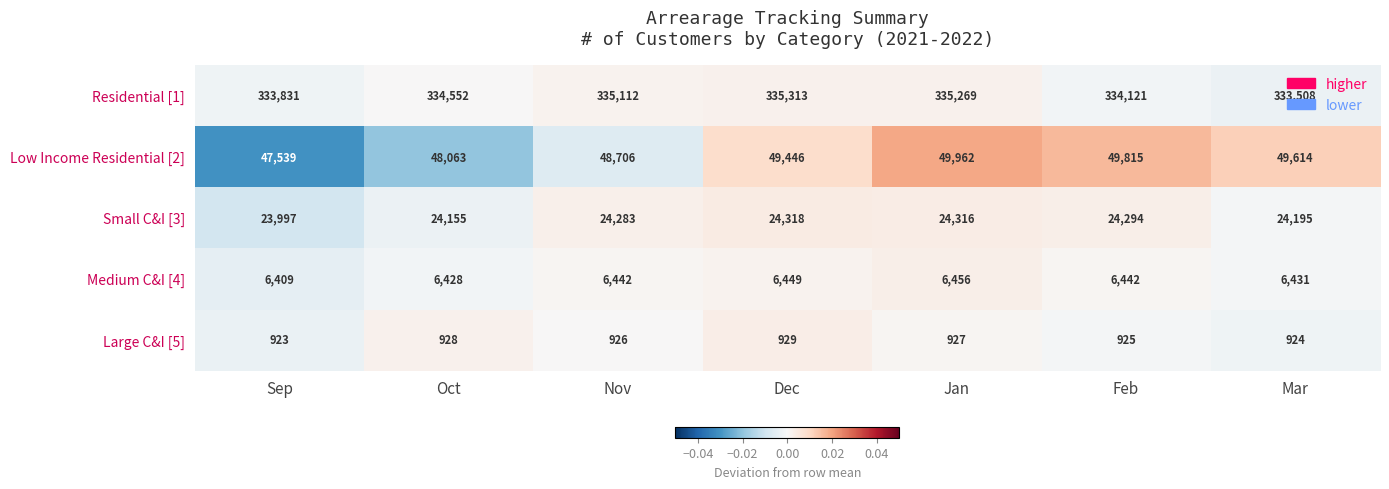

Which series has the largest total across all categories?

Residential [1]